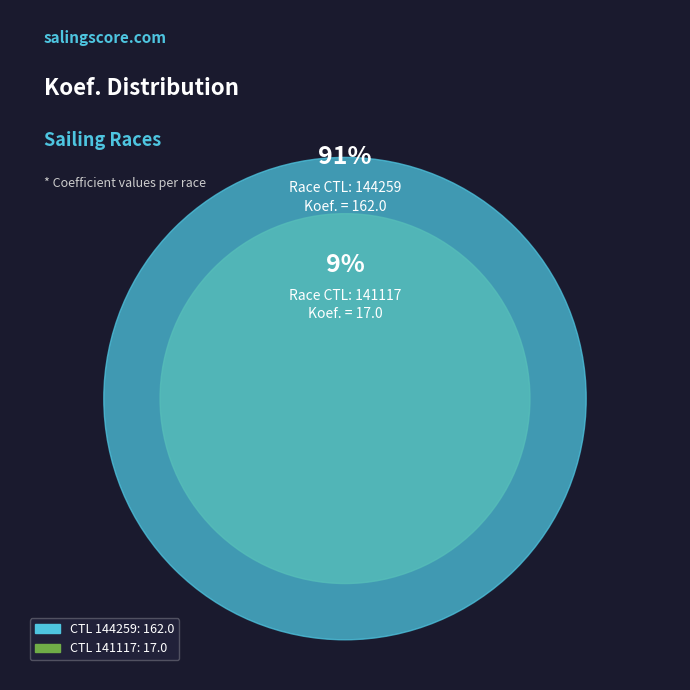

To the nearest percent, what is the difference between the 144259 and 141117 slice percentages?

81%